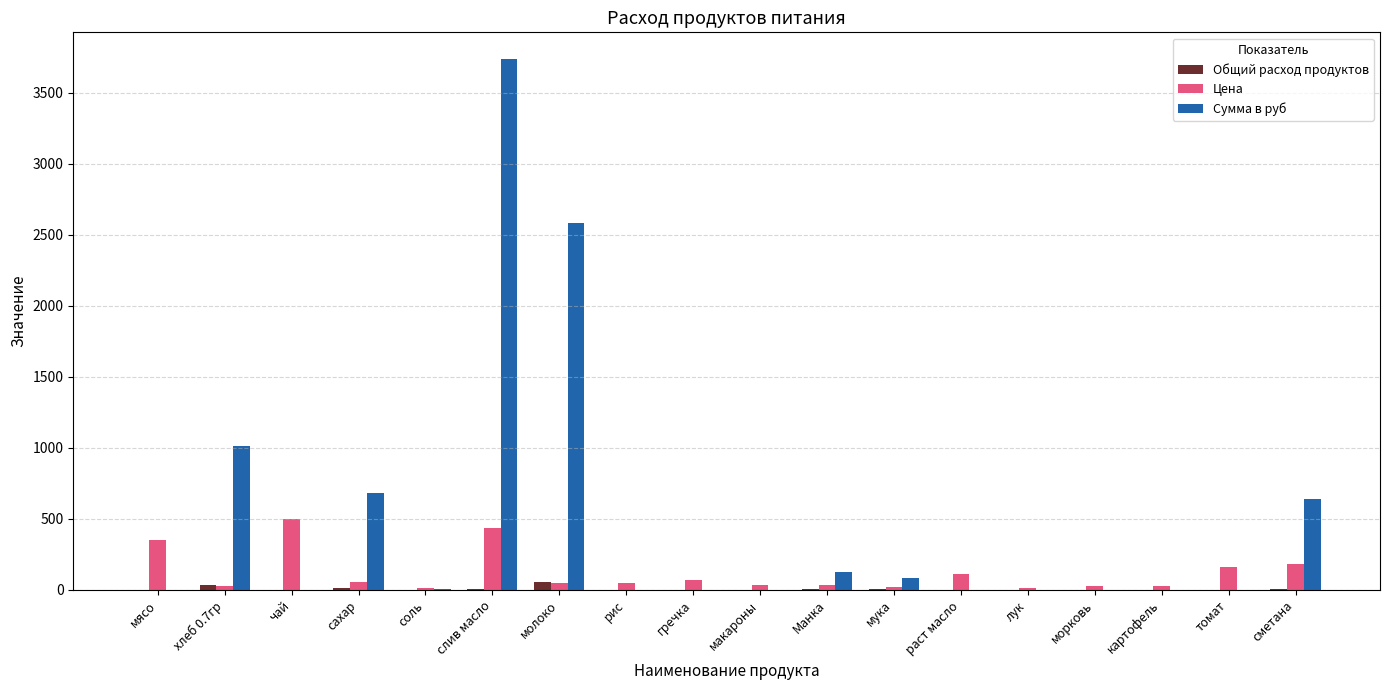

What is the sum of all Сумма в руб values?

8875.8